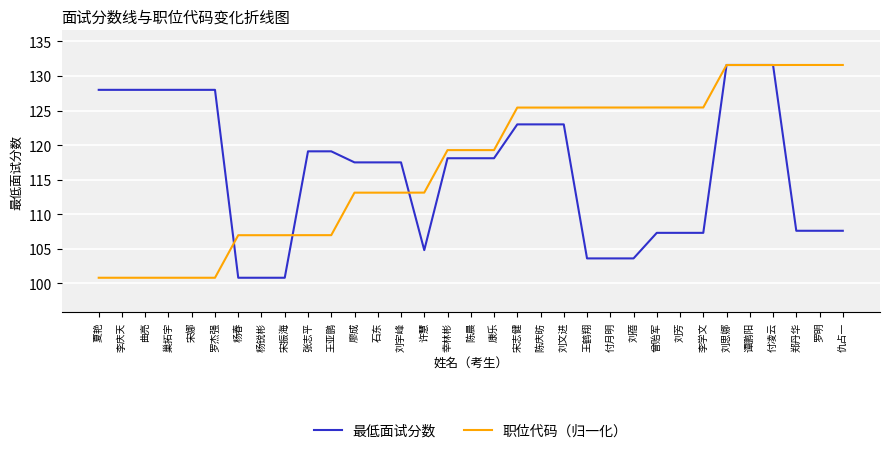

What is the total value across all series at 罗明?

239.2